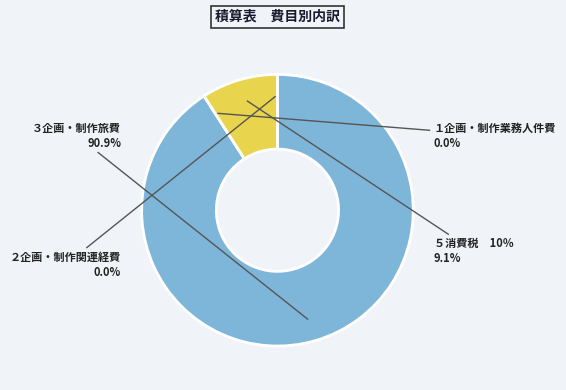

What percentage is the ５消費税　10％ slice, to the nearest percent?

9%